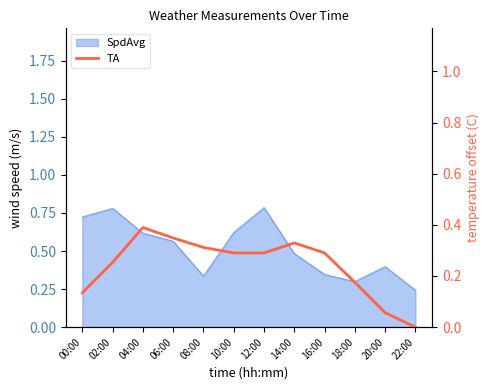

How many values are above zero?

11